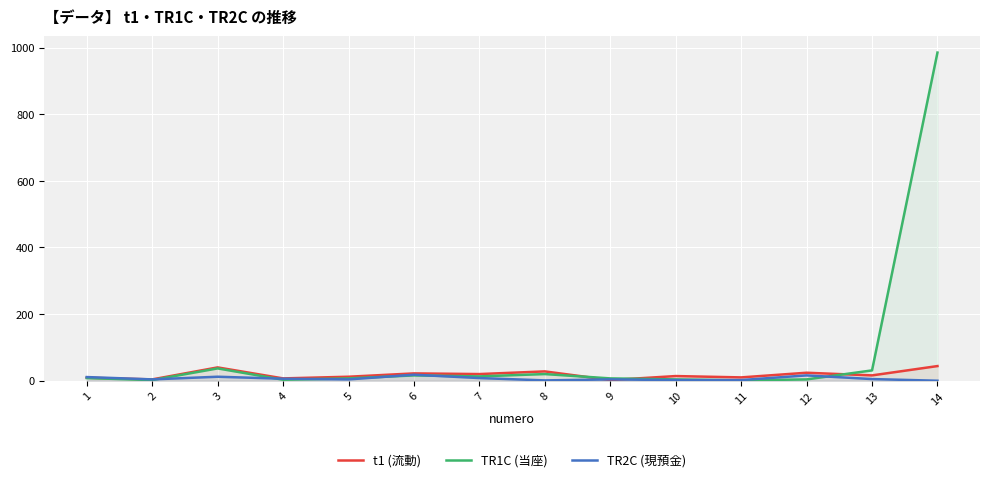

What is the lowest value of the TR1C (当座) series?

1